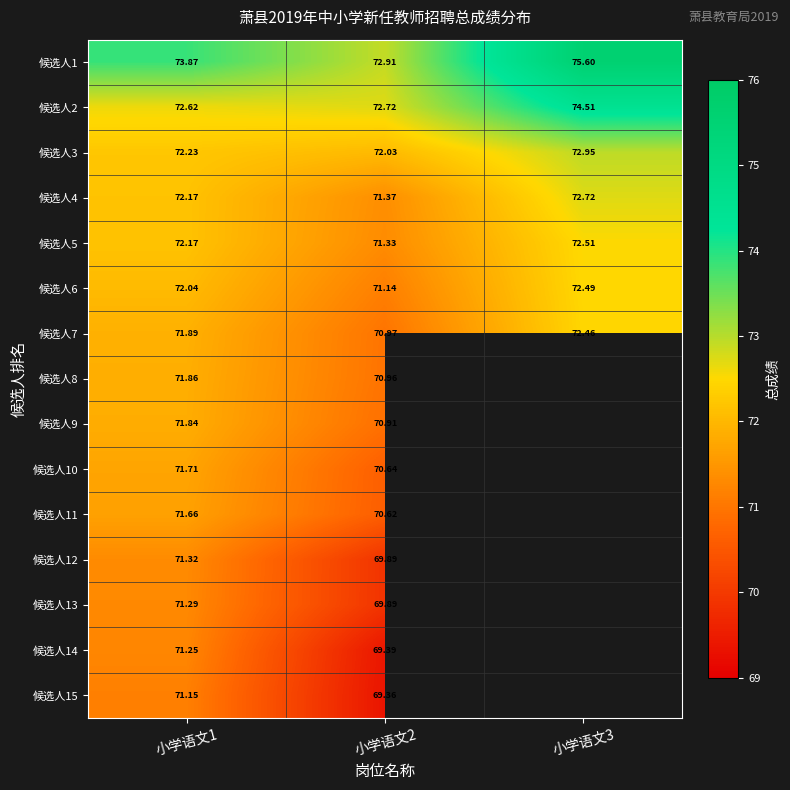

What is the sum of the 候选人4 values at 小学语文2 and 小学语文3?

144.1